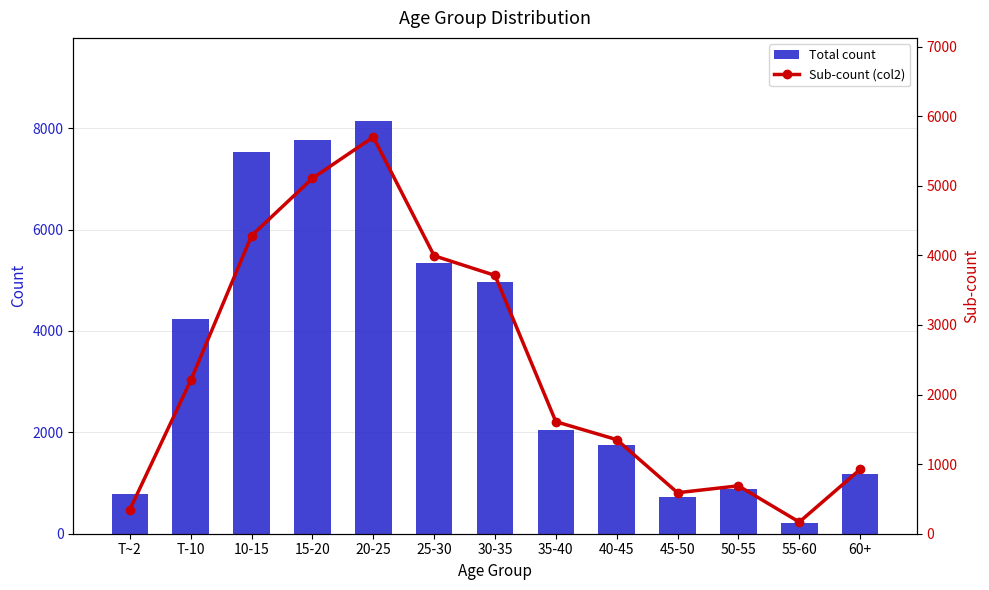

What is the total value across all series at 15-20?

12872